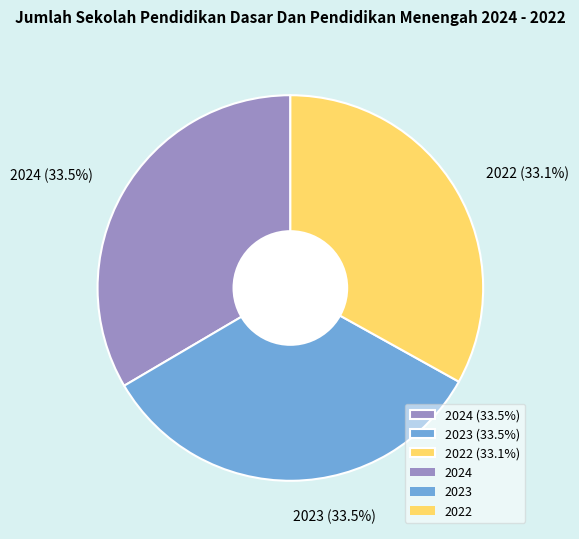

The 2022 slice represents 40% of the pie. True or false?

False